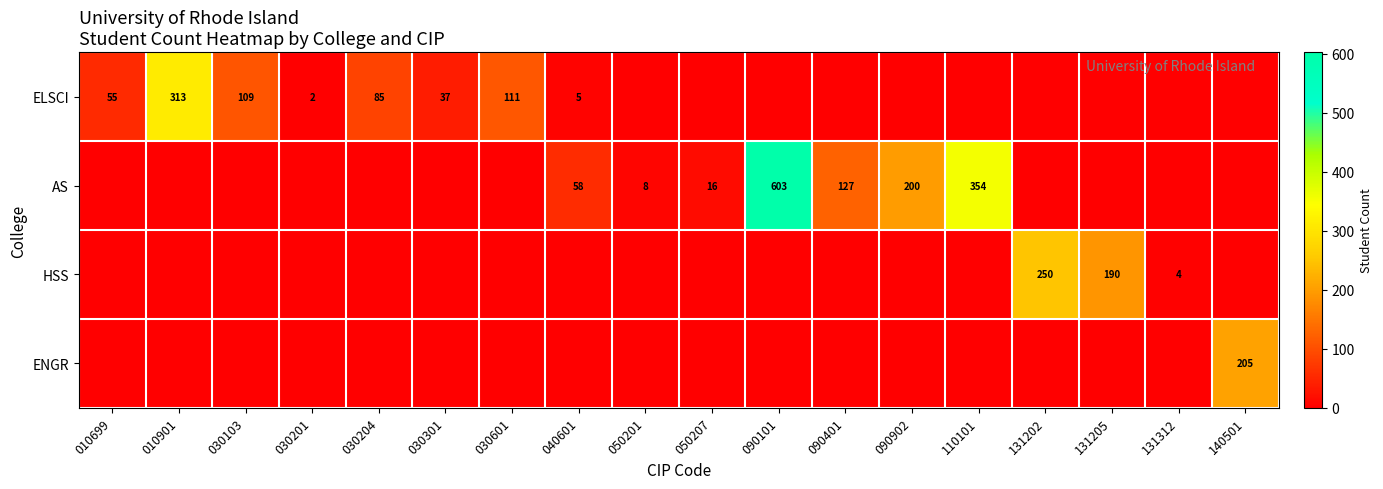

How many series are shown in this chart?

4